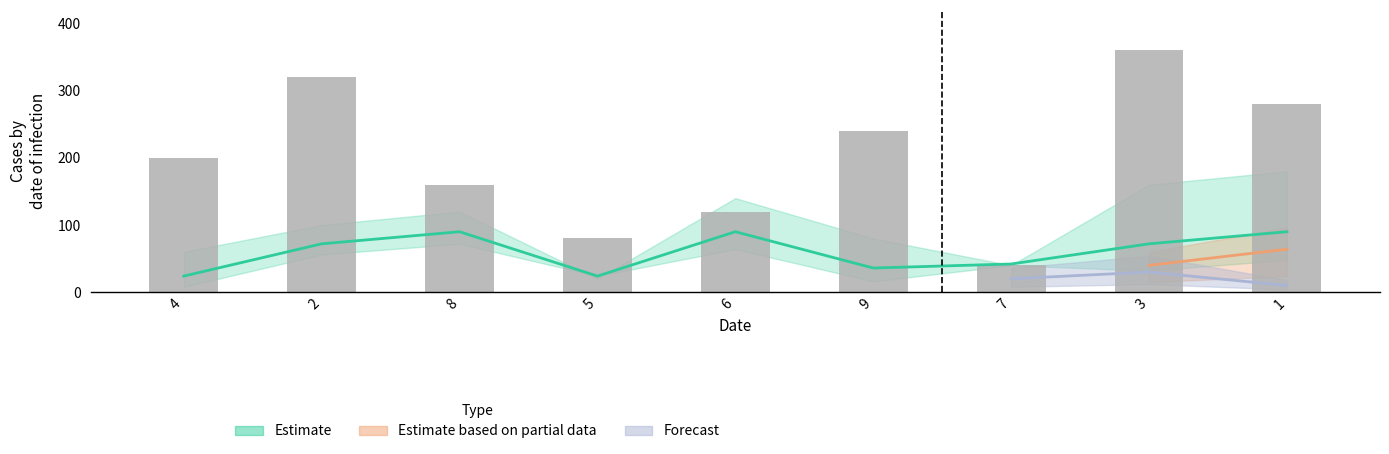

Where does the data first go above 200?

2